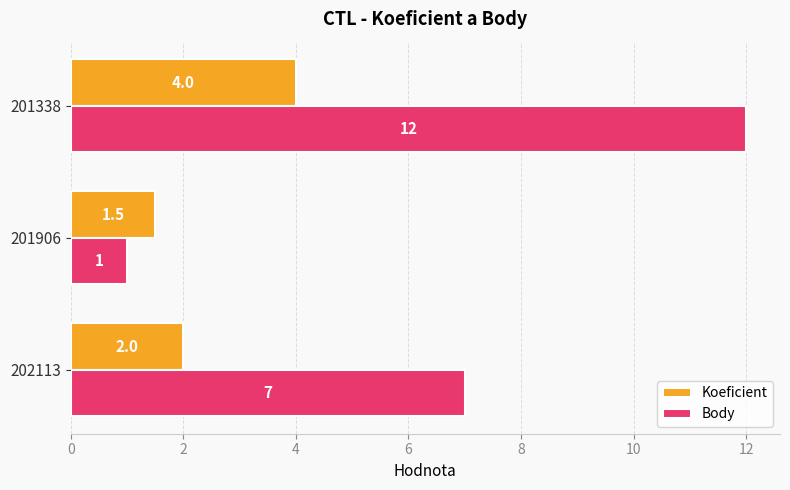

At how many categories does at least one series exceed 10?

1